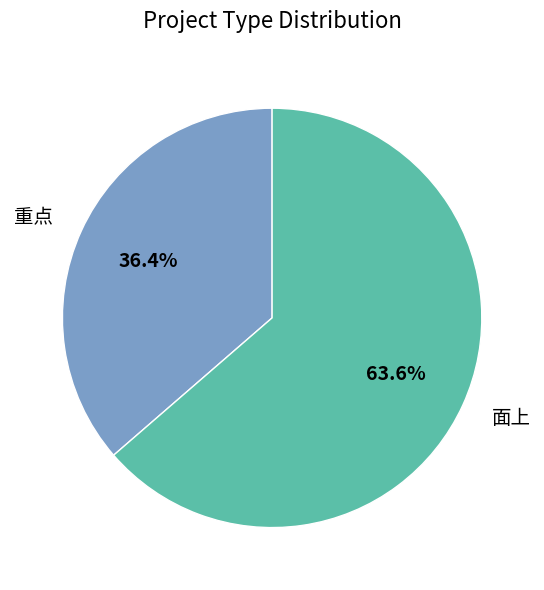

How many segments does this pie chart have?

2